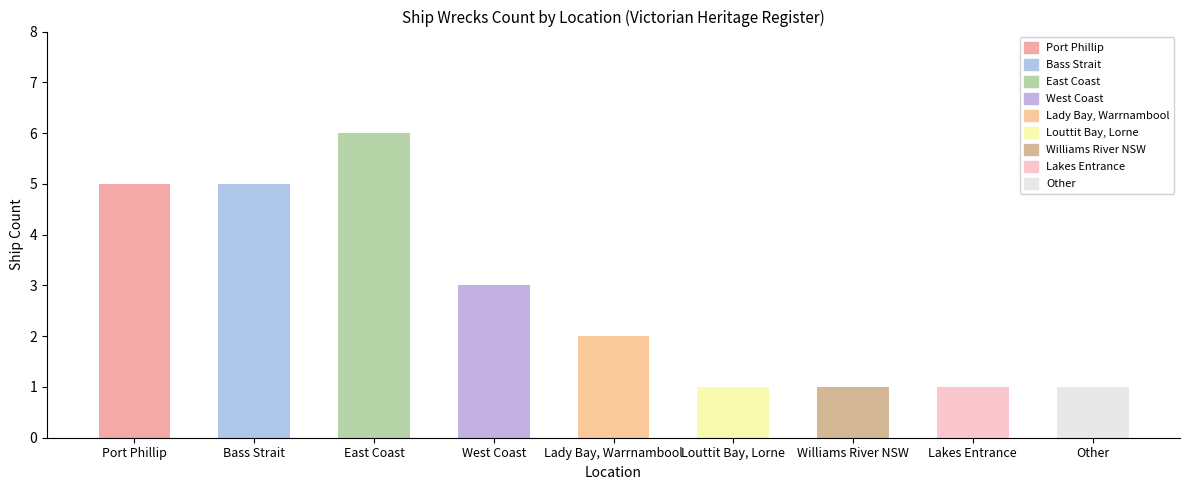

What is the value of the 8th bar from the left?

1